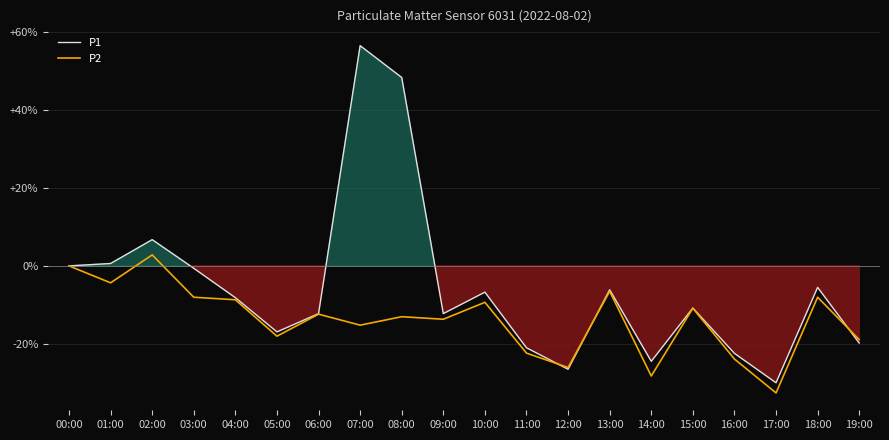

What is the maximum value shown in the chart?

56.5